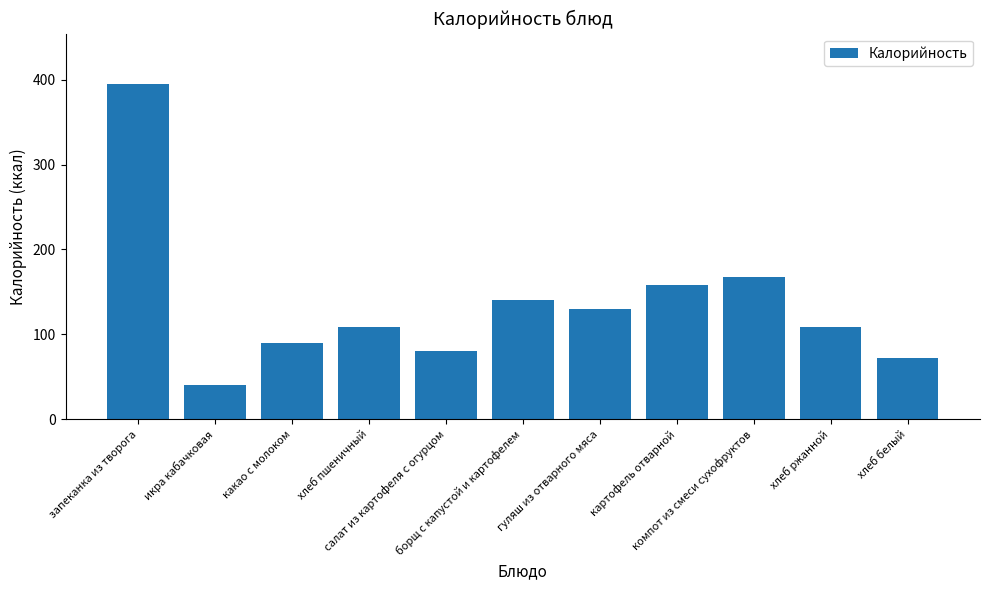

What is the sum of all values?

1490.5